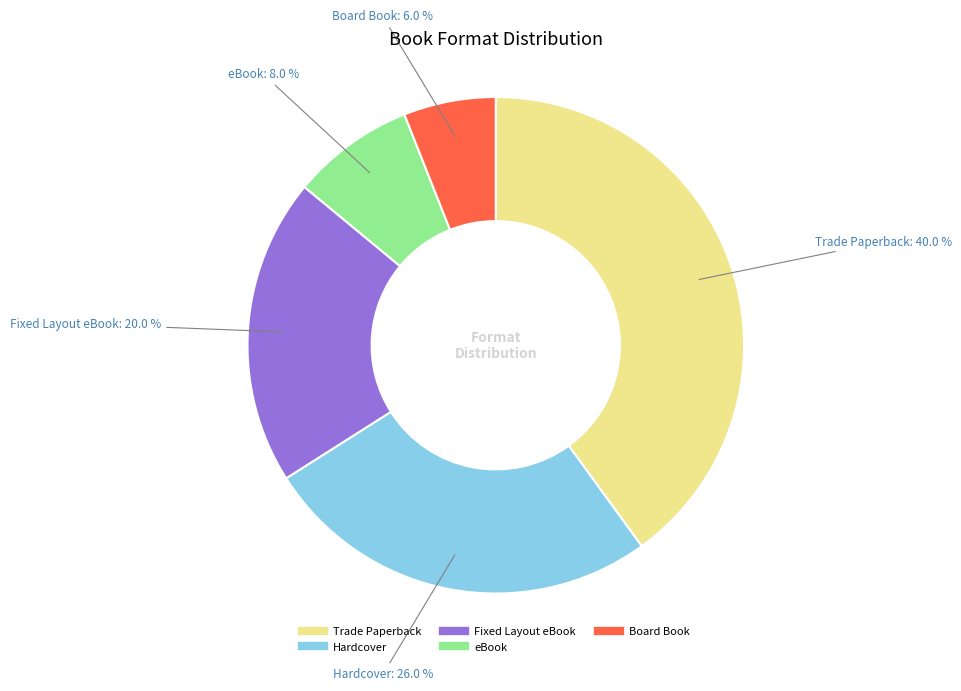

Which slice is the largest?

Trade Paperback